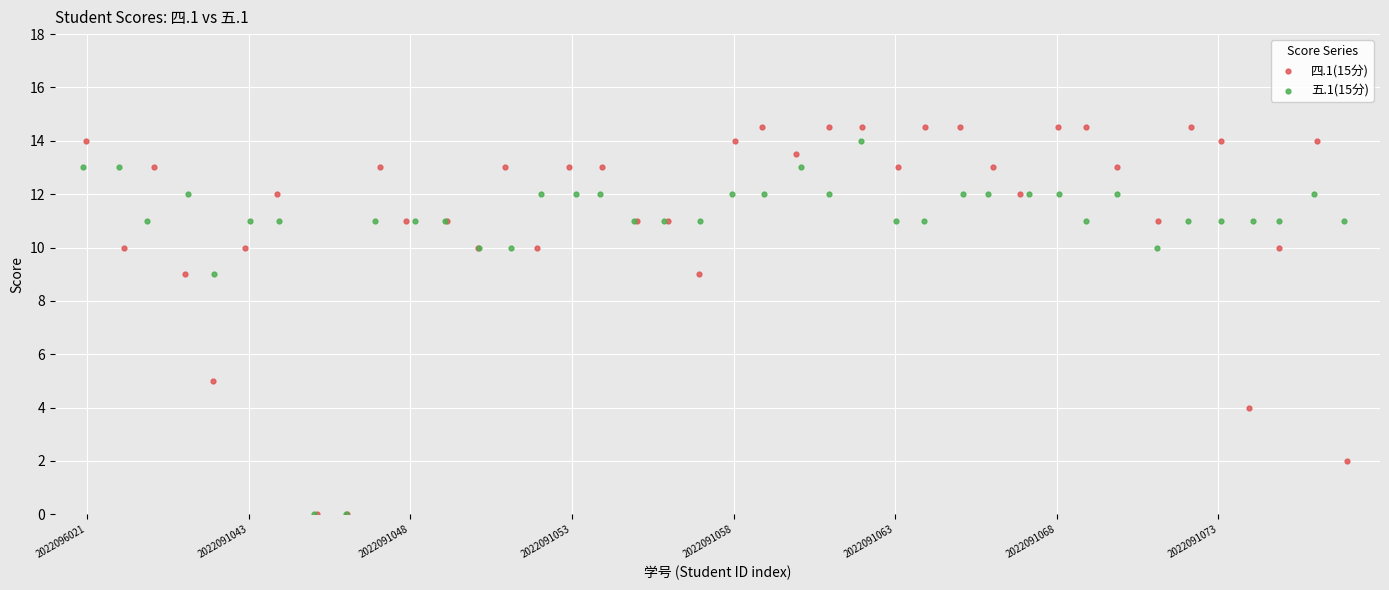

Which series has the largest Y range (max minus min)?

四.1(15分)